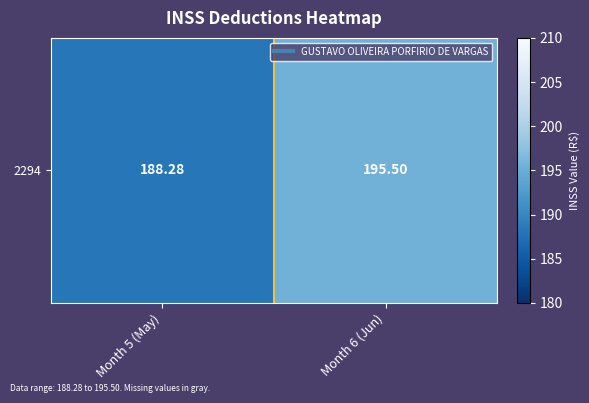

Rank the categories by value from highest to lowest.

Month 6 (Jun), Month 5 (May)